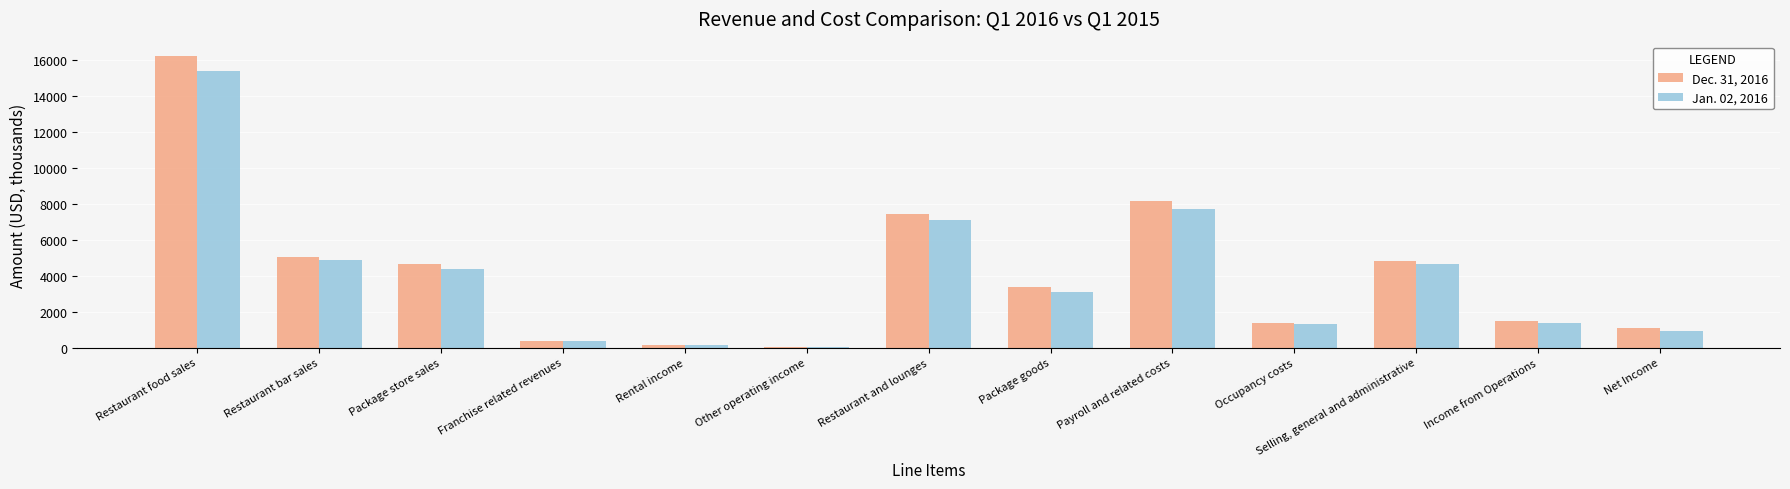

True or false: Jan. 02, 2016 has a value of 8777 at Restaurant food sales.

False